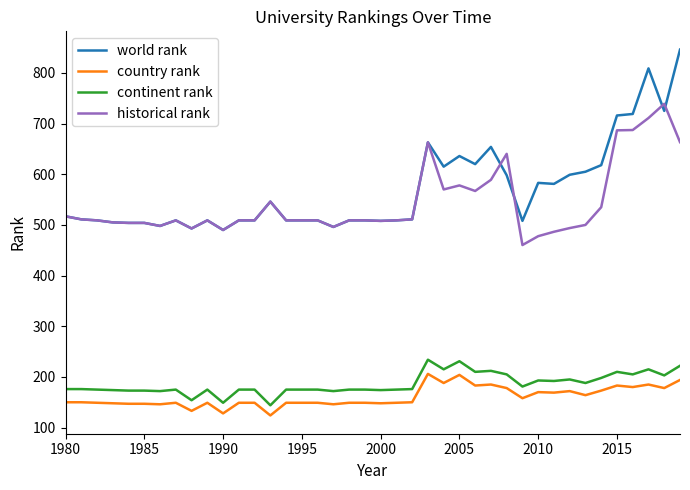

What are all the series names shown in the legend?

world rank, country rank, continent rank, historical rank